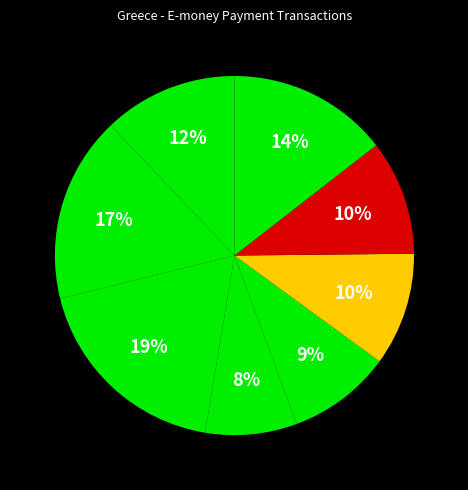

How many slices are in this pie chart?

8